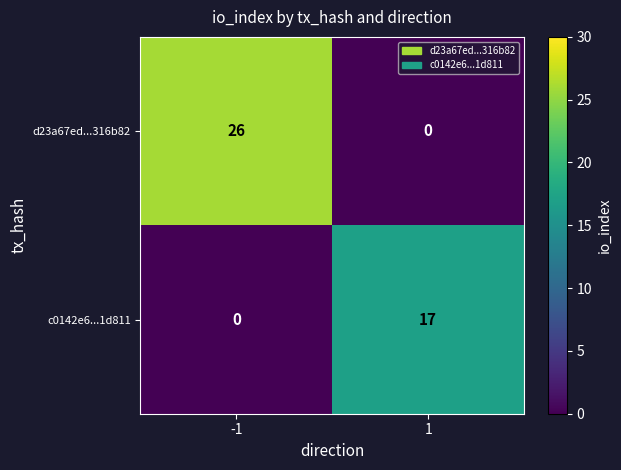

At which category is the sum across all series the highest?

-1